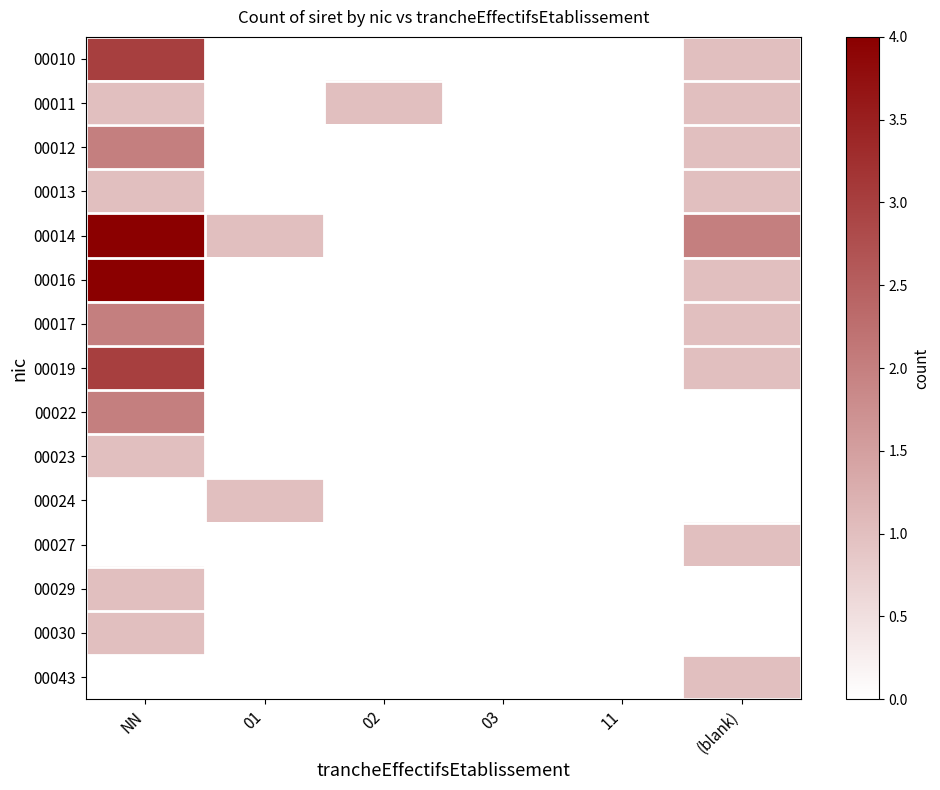

Which category has the highest value across all series?

NN